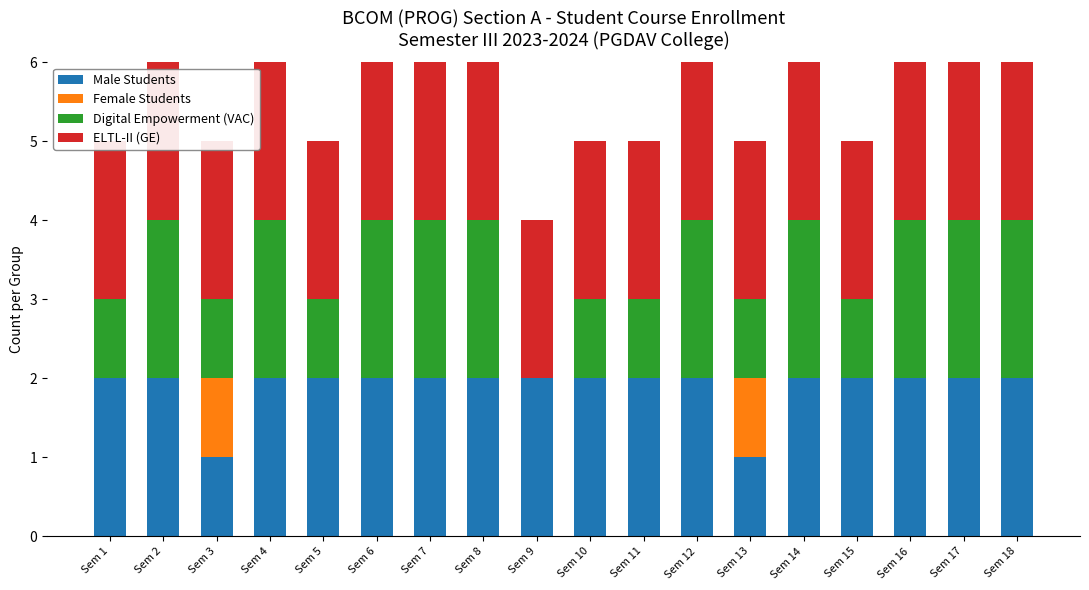

What is the greatest value displayed?

2